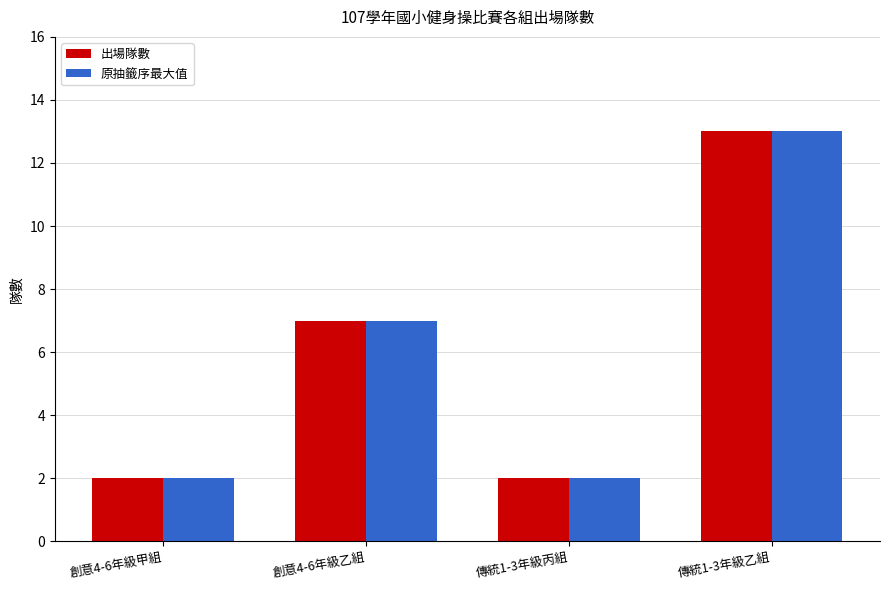

At how many categories does at least one series exceed 10?

1